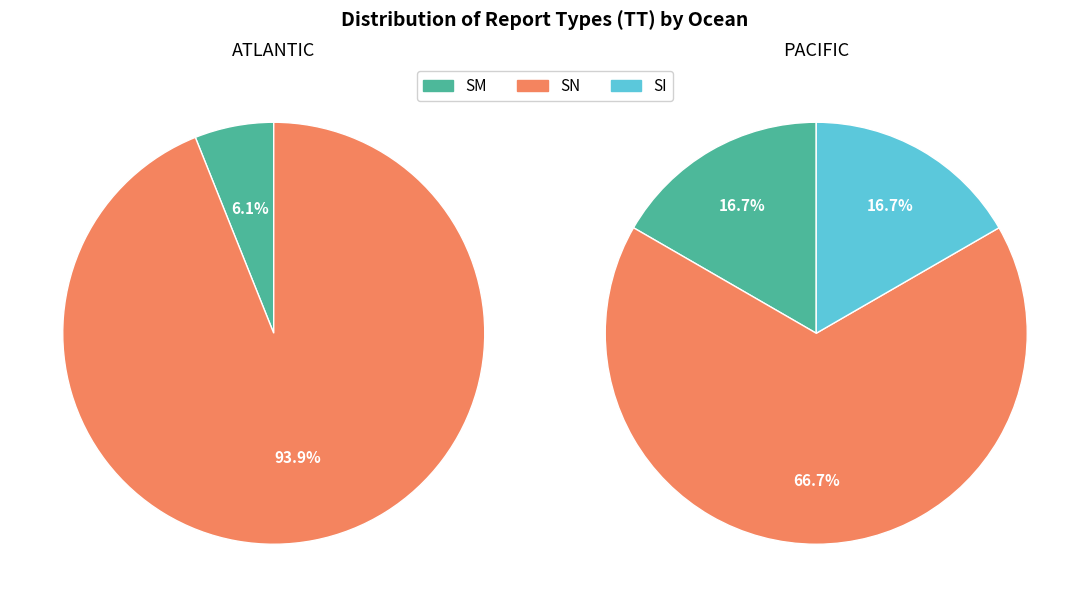

How many slices are in this pie chart?

3